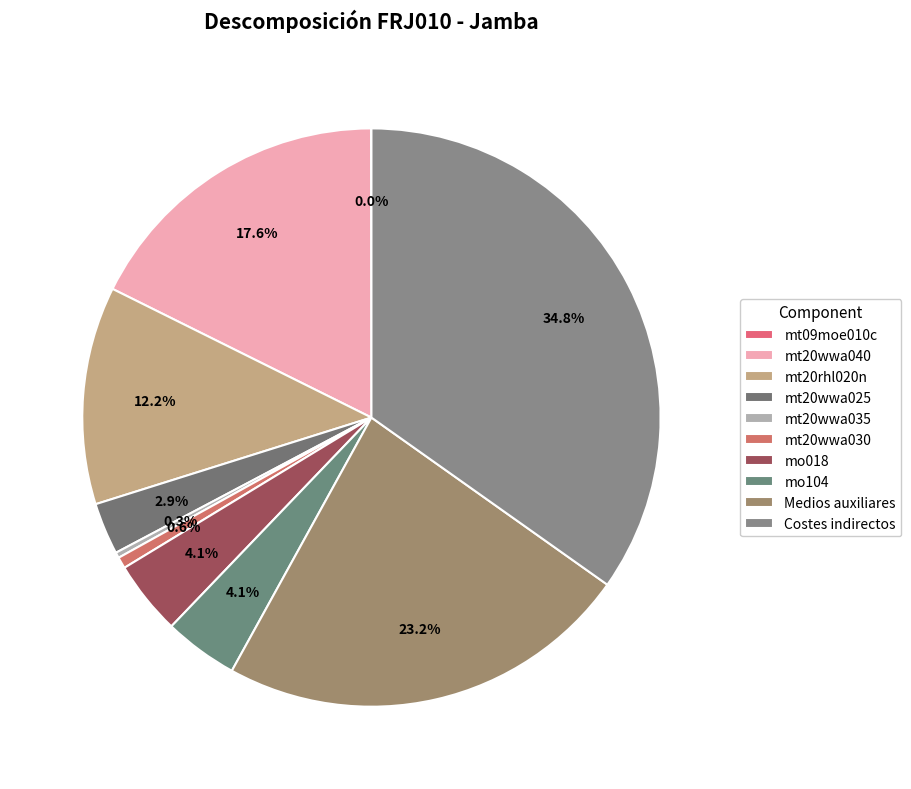

Which category has the smallest portion of the pie?

mt09moe010c